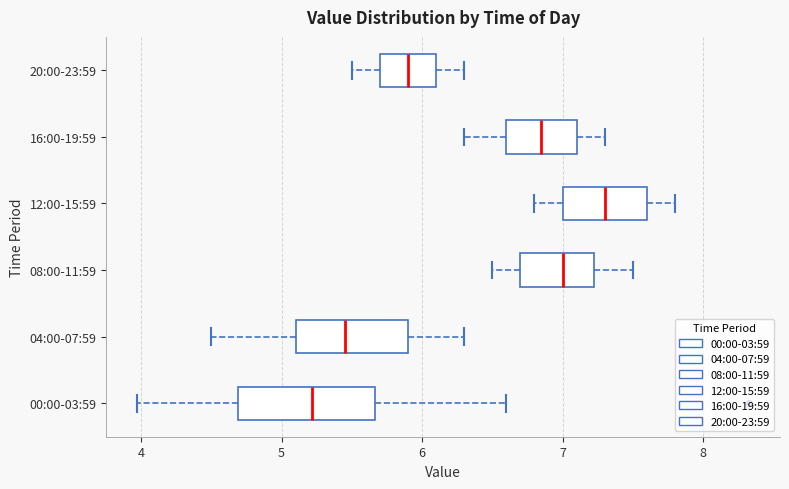

Reading bottom to top, read every box against the x-axis: the position of its median line, the range the box covers, and the ends of its whiskers. The values are not printed on the chart, so give them approximately, as read against the axis.

00:00-03:59: median 5.2, box 4.7 to 5.7, whiskers 4.0 to 6.6
04:00-07:59: median 5.5, box 5.1 to 5.9, whiskers 4.5 to 6.3
08:00-11:59: median 7.0, box 6.7 to 7.2, whiskers 6.5 to 7.5
12:00-15:59: median 7.3, box 7.0 to 7.6, whiskers 6.8 to 7.8
16:00-19:59: median 6.9, box 6.6 to 7.1, whiskers 6.3 to 7.3
20:00-23:59: median 5.9, box 5.7 to 6.1, whiskers 5.5 to 6.3